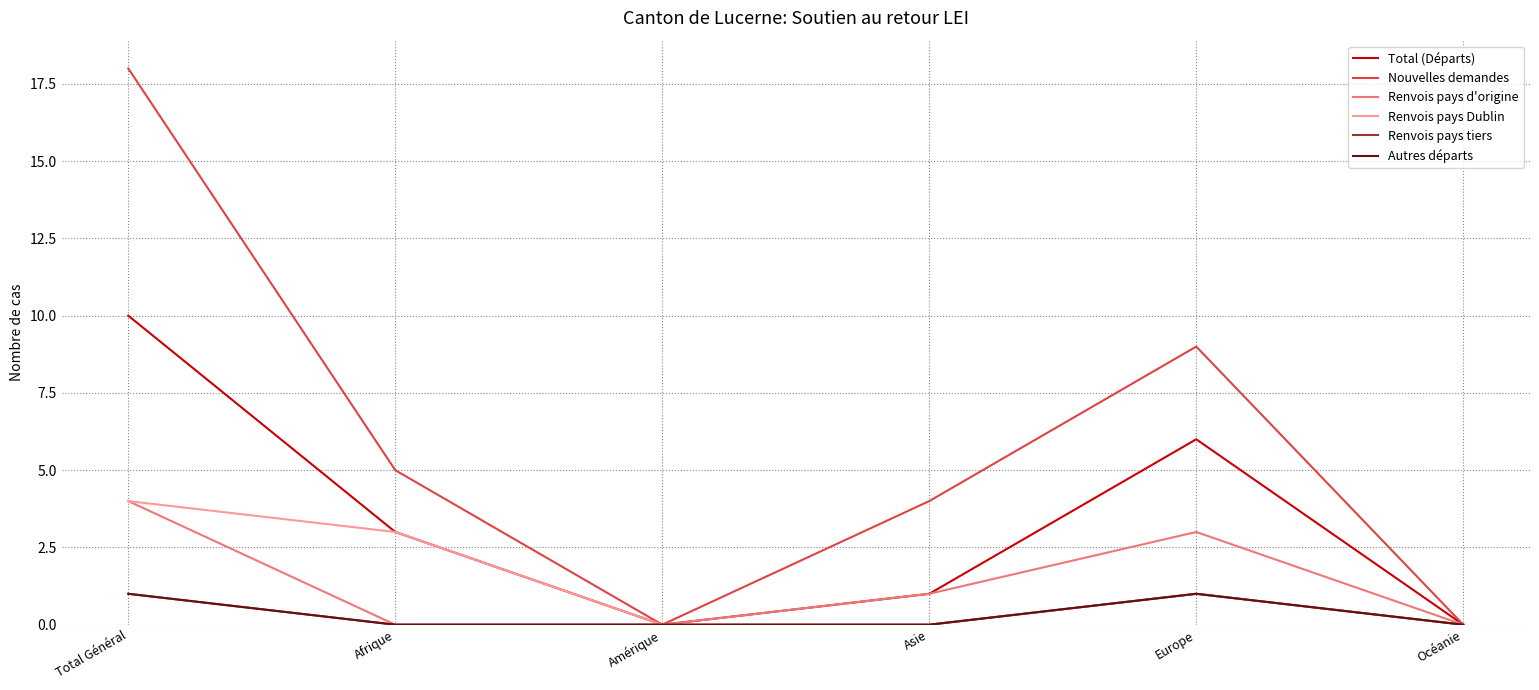

True or false: Autres départs and Total (Départs) intersect in this chart.

False